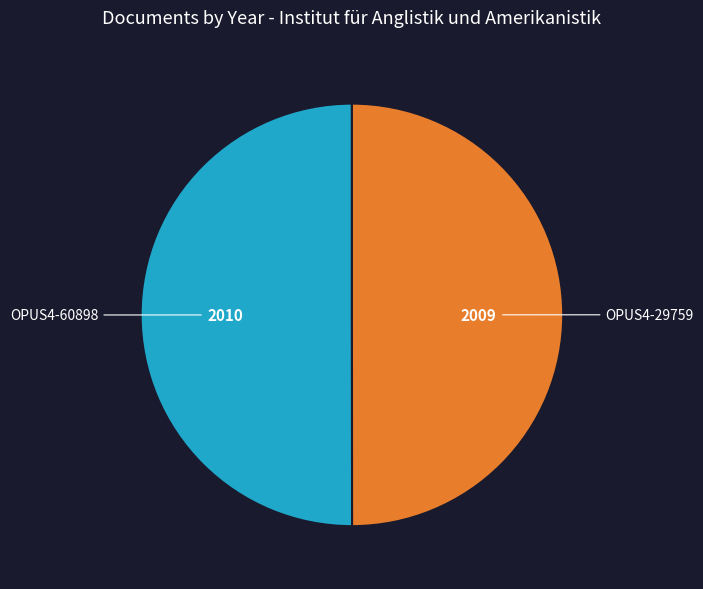

Is the sum of OPUS4-29759 and OPUS4-60898 greater than half?

Yes